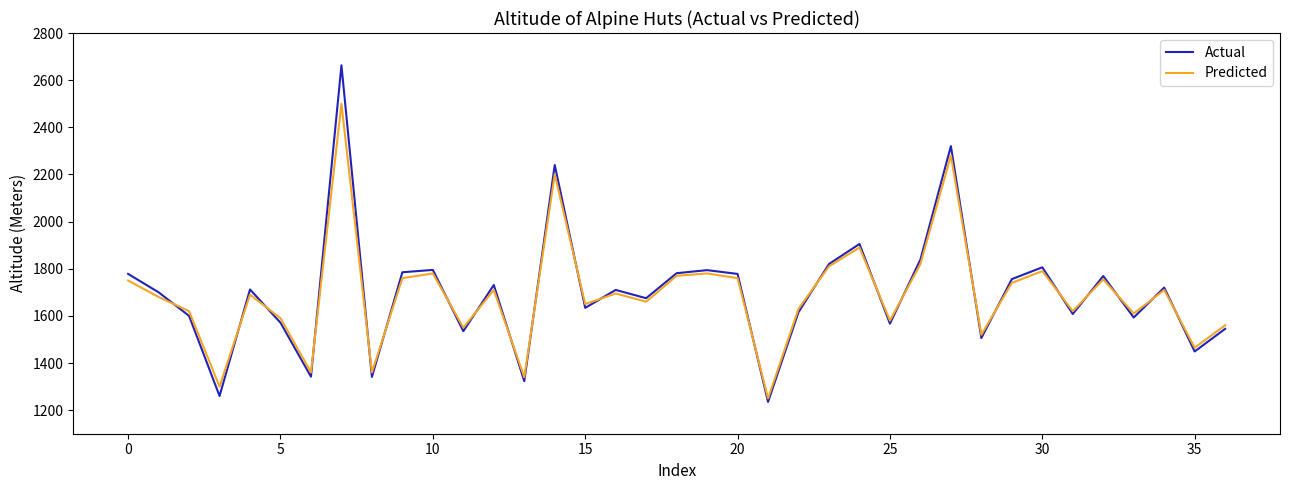

Rank the series by their maximum value, from lowest to highest.

Predicted, Actual